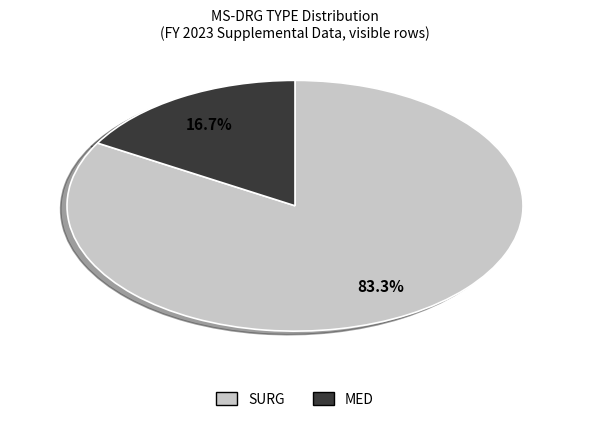

Which slice is the largest?

SURG